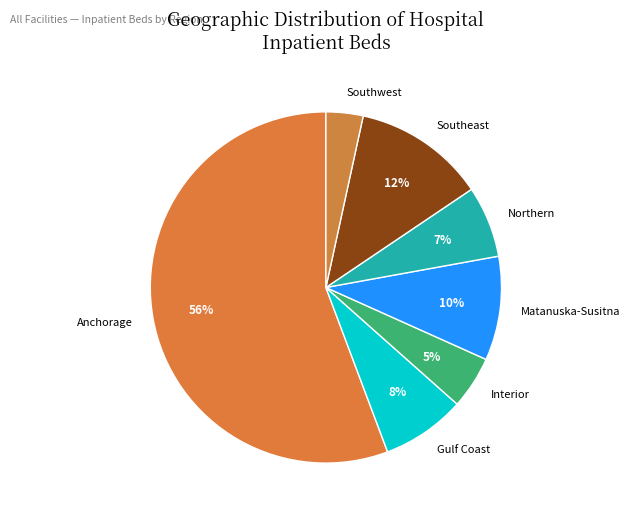

To the nearest percent, what is the average slice percentage?

14%